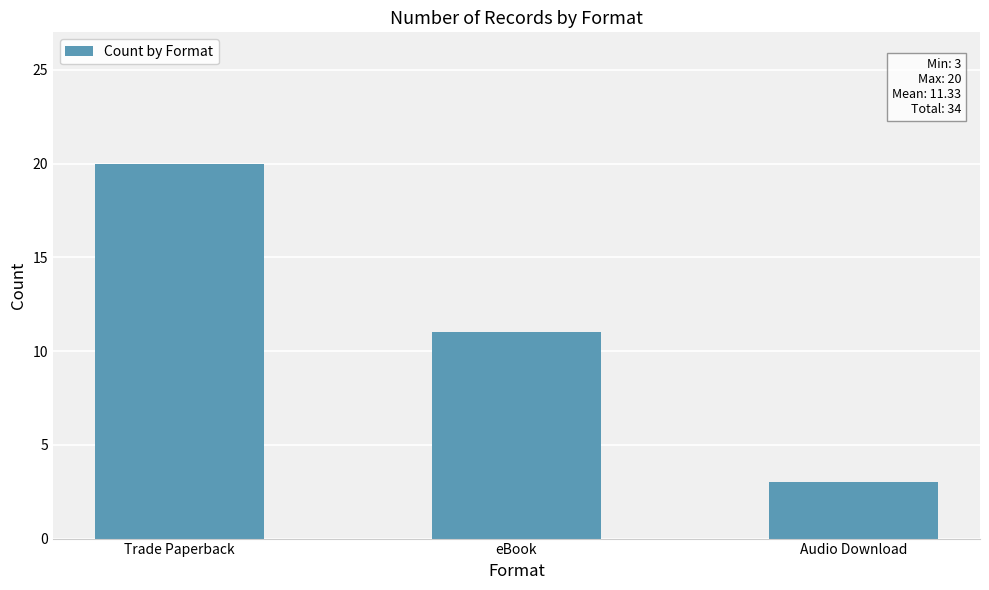

Approximately how many times larger is the value at eBook compared to Trade Paperback?

0.6